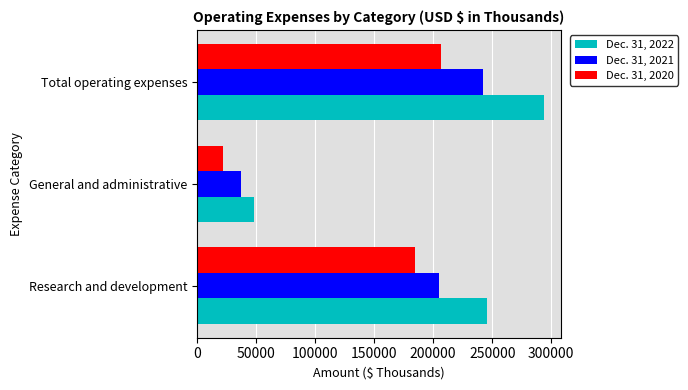

Is it true that Dec. 31, 2021 equals 130463 at Research and development?

False